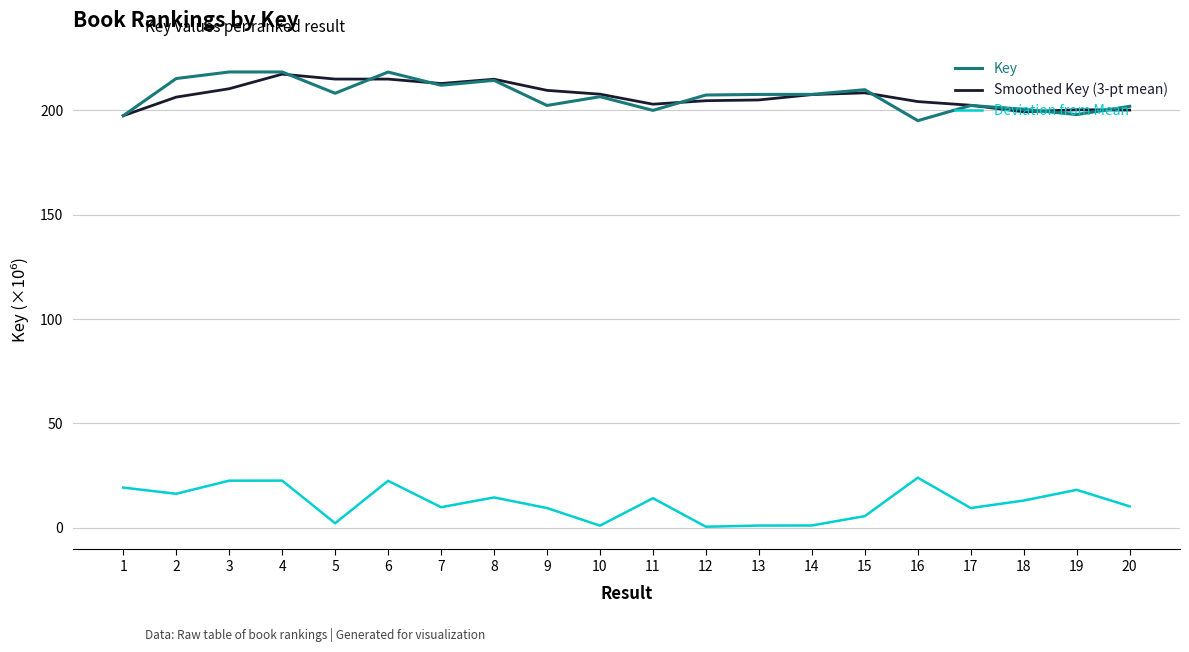

What is the spread (max minus min) of values at 9?

200.0